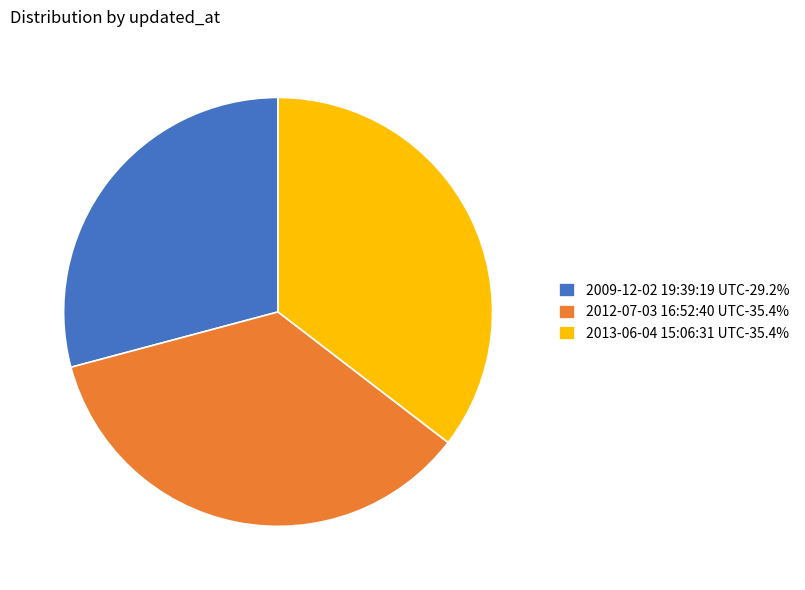

Is there any slice that represents more than half of the pie?

No